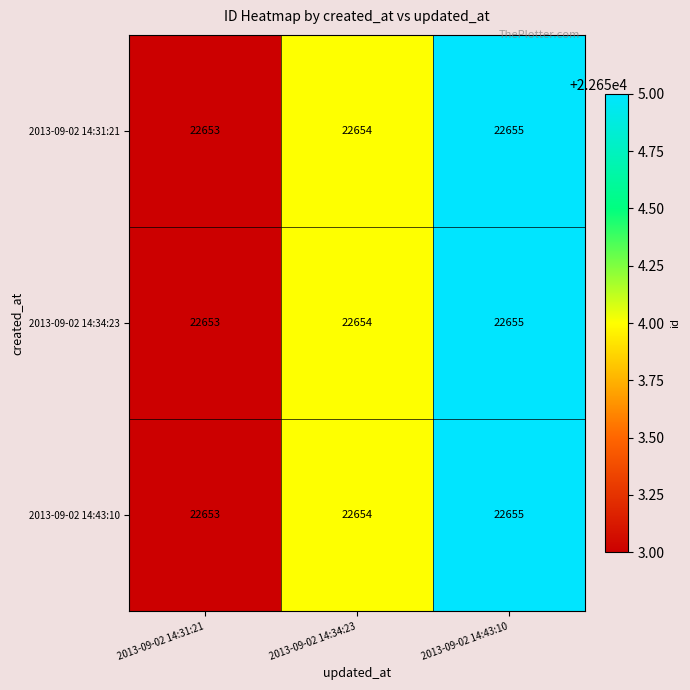

At which label is 2013-09-02 14:31:21 closest to 22654?

2013-09-02 14:34:23